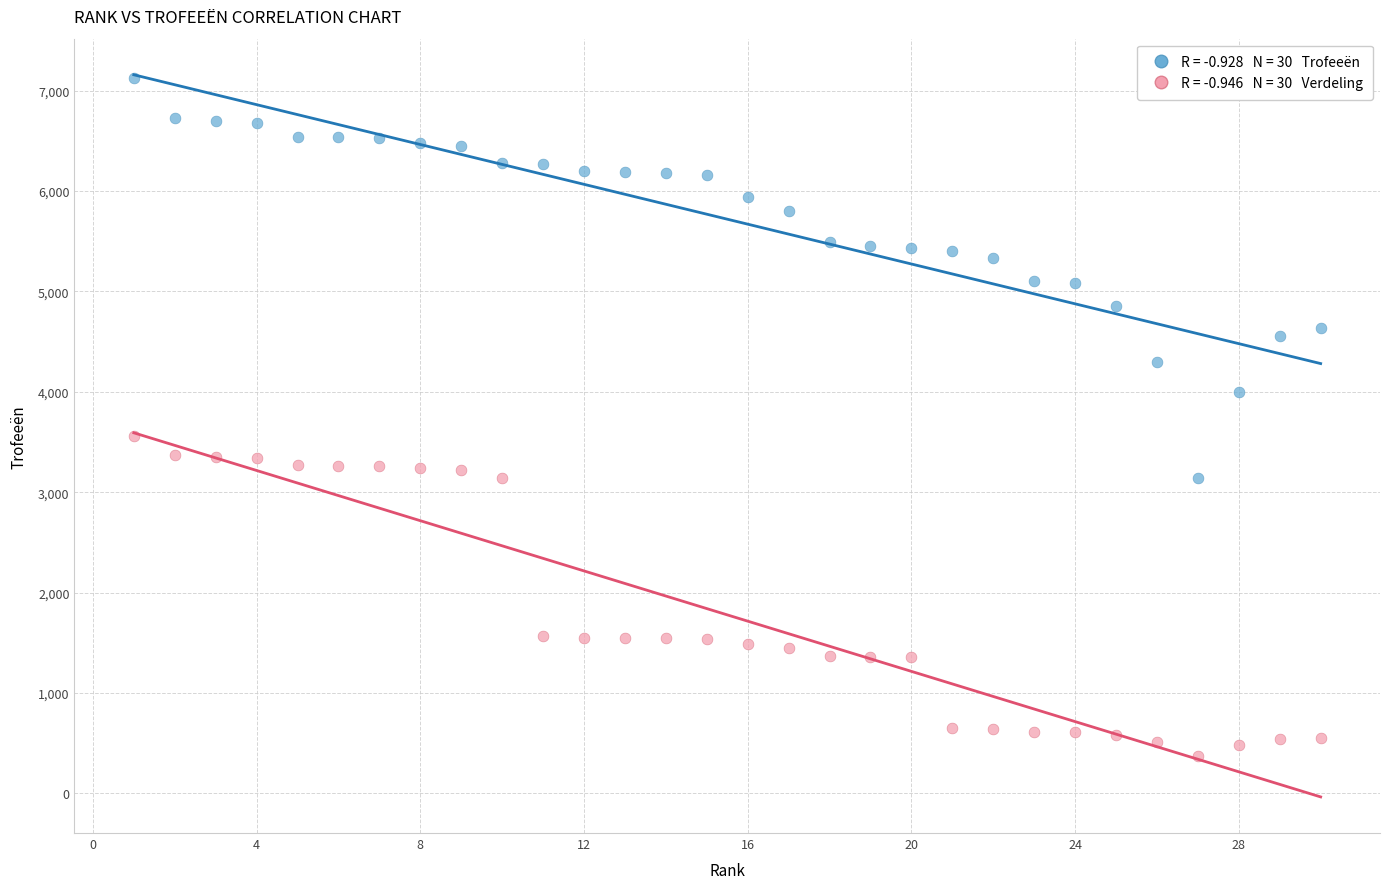

Across all data points, what is the range of Y values (max minus min)?

6749